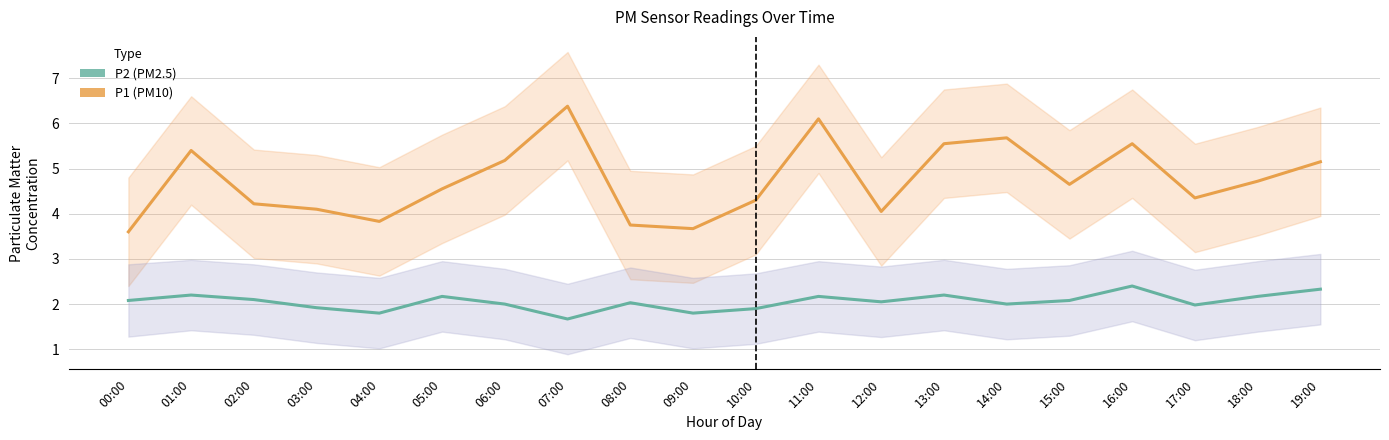

Where is P1 (PM10) nearest to the value 4?

12:00